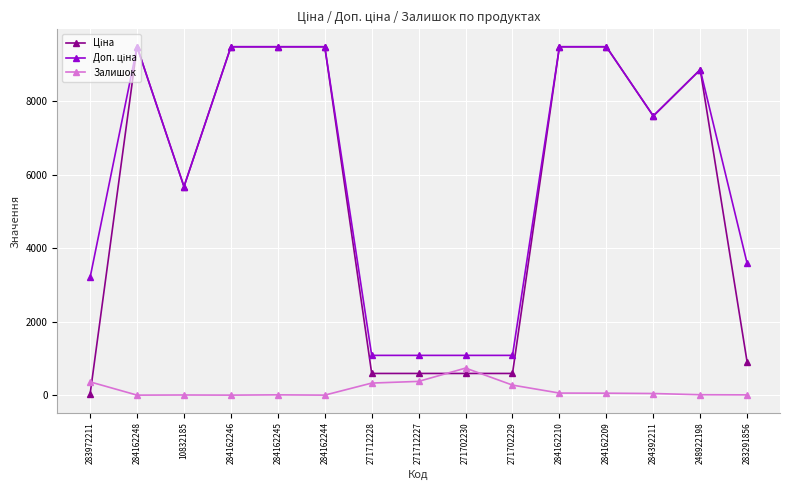

What is the value of the Залишок point at the 7th from the left?

328.0